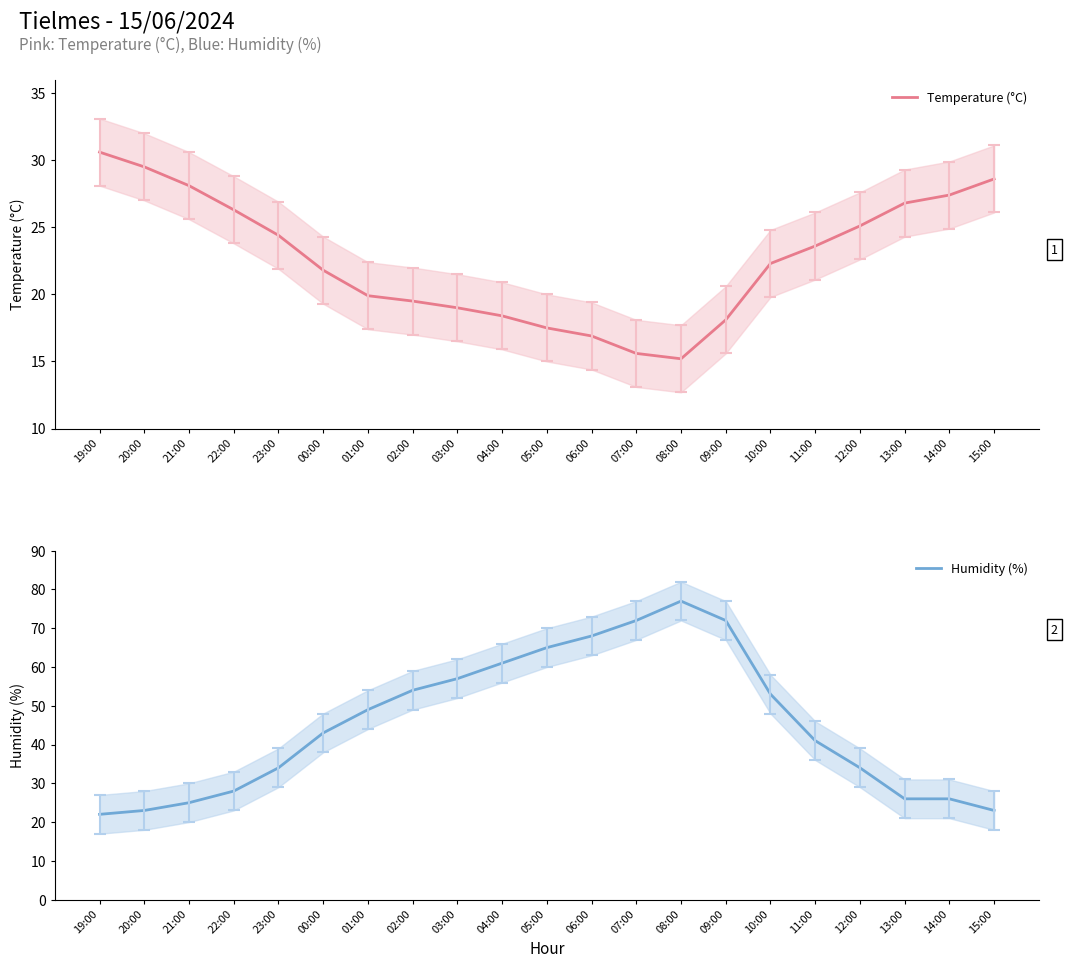

List the labels in order of Temperature (°C) value, smallest first.

08:00, 07:00, 06:00, 05:00, 09:00, 04:00, 03:00, 02:00, 01:00, 00:00, 10:00, 11:00, 23:00, 12:00, 22:00, 13:00, 14:00, 21:00, 15:00, 20:00, 19:00